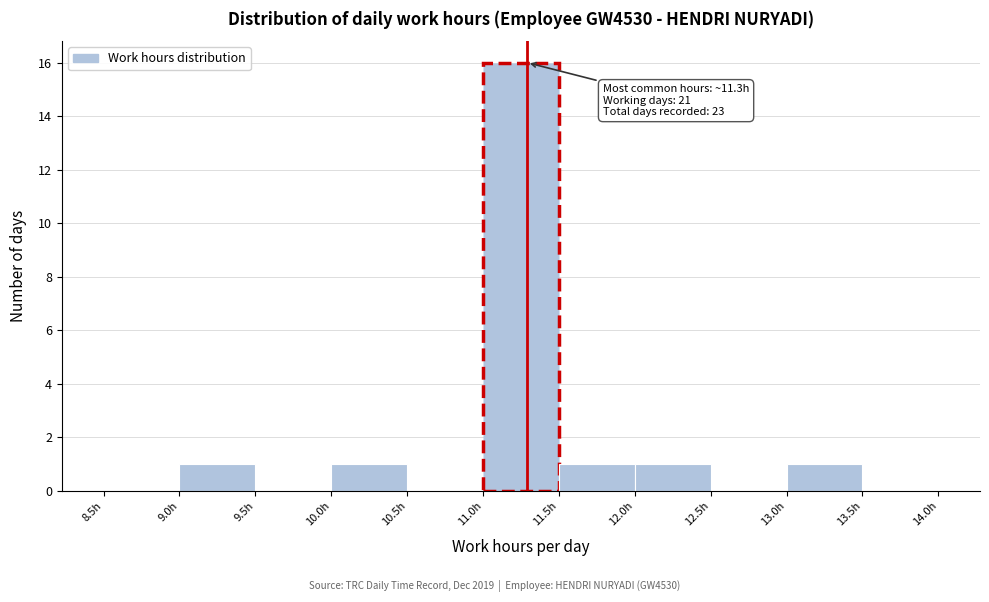

Over which range of the x-axis is the bar tallest?

11.0 to 11.5